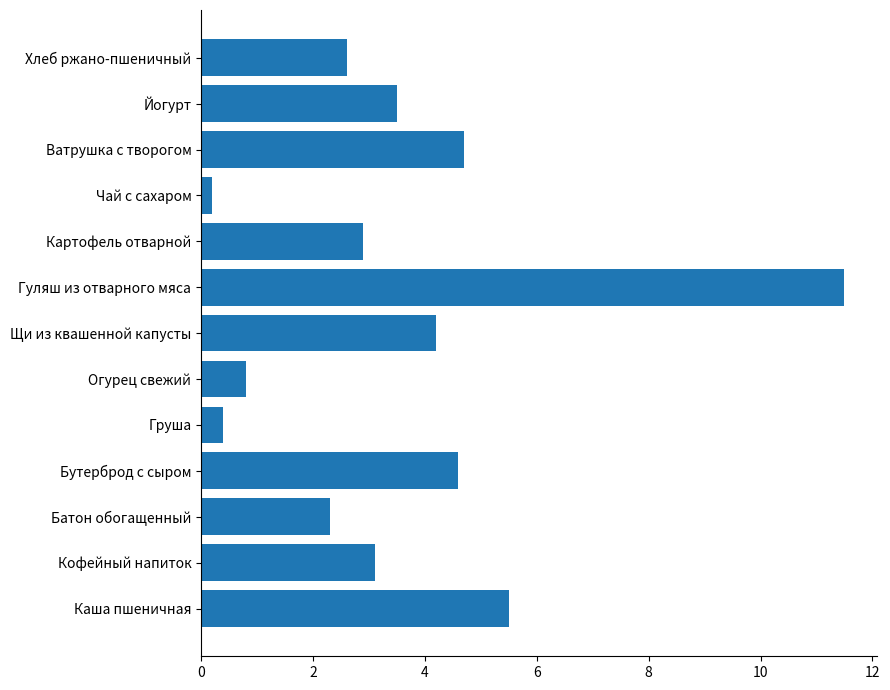

Read the value at Каша пшеничная.

5.5